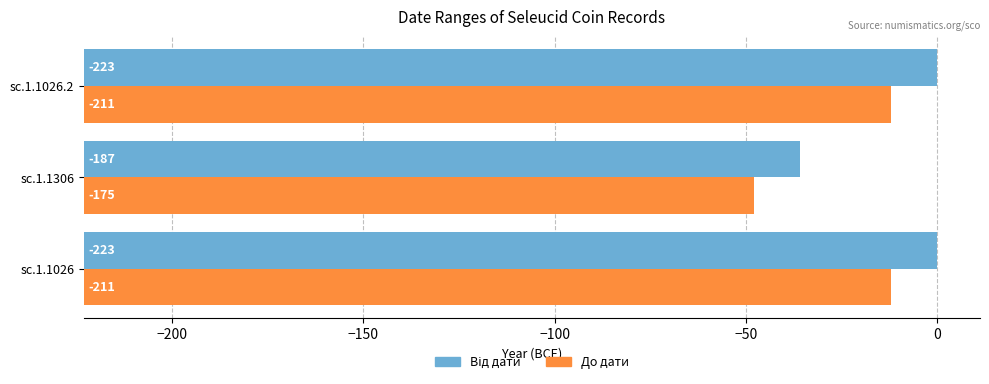

Count the number of categories in the chart.

3